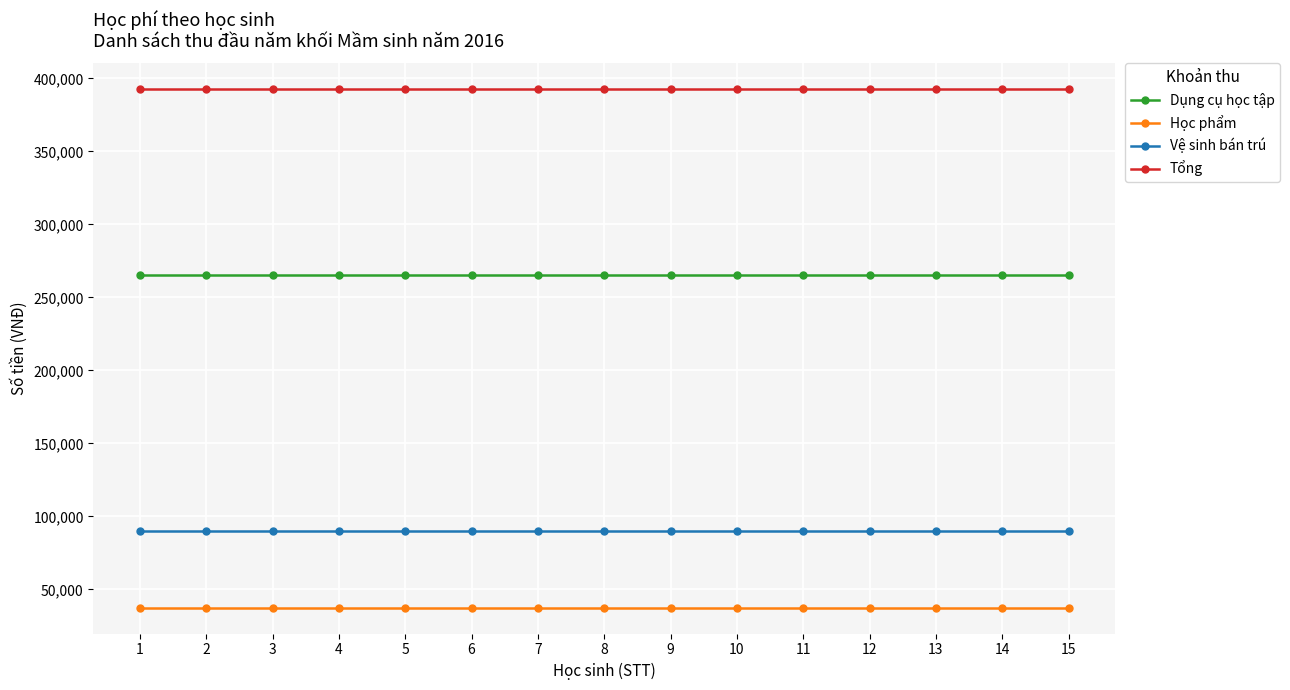

How many lines are shown in the chart?

4